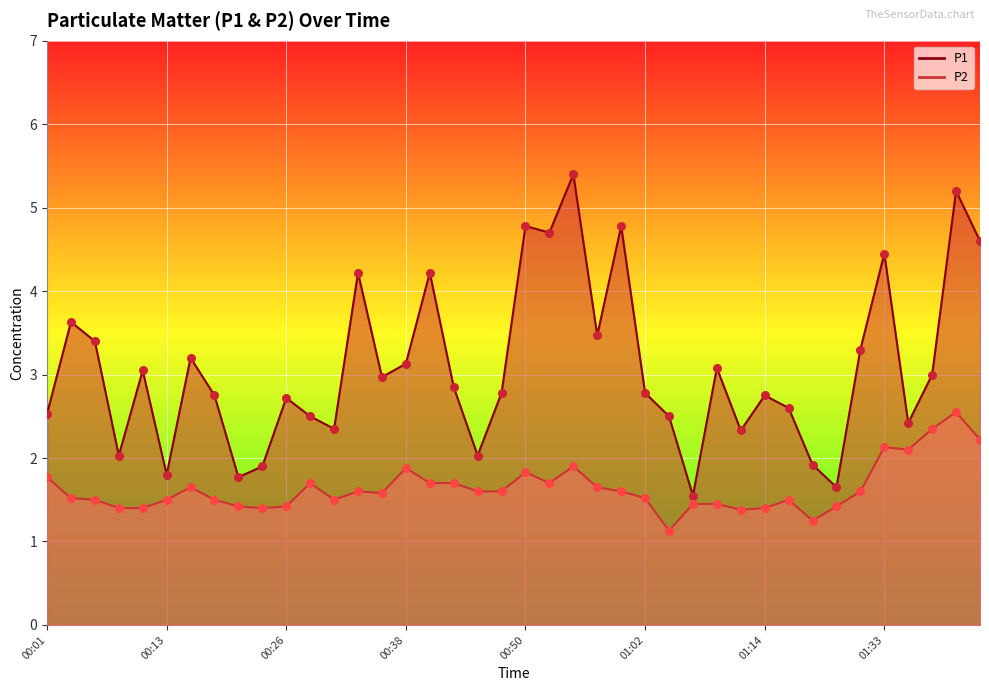

Which series contains the lowest Y value?

P2 line